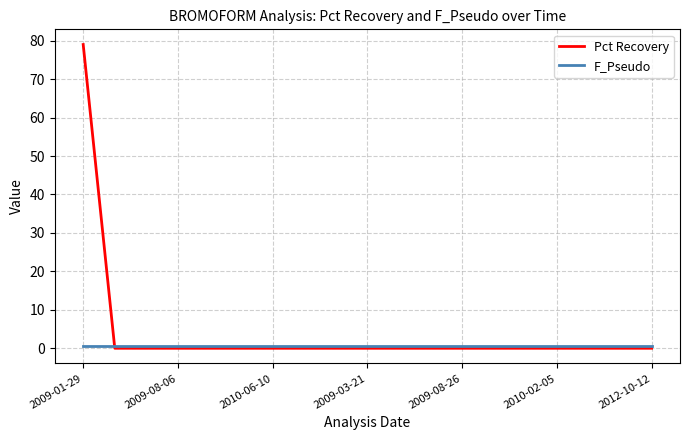

Rank the series by their maximum value, from highest to lowest.

Pct Recovery, F_Pseudo